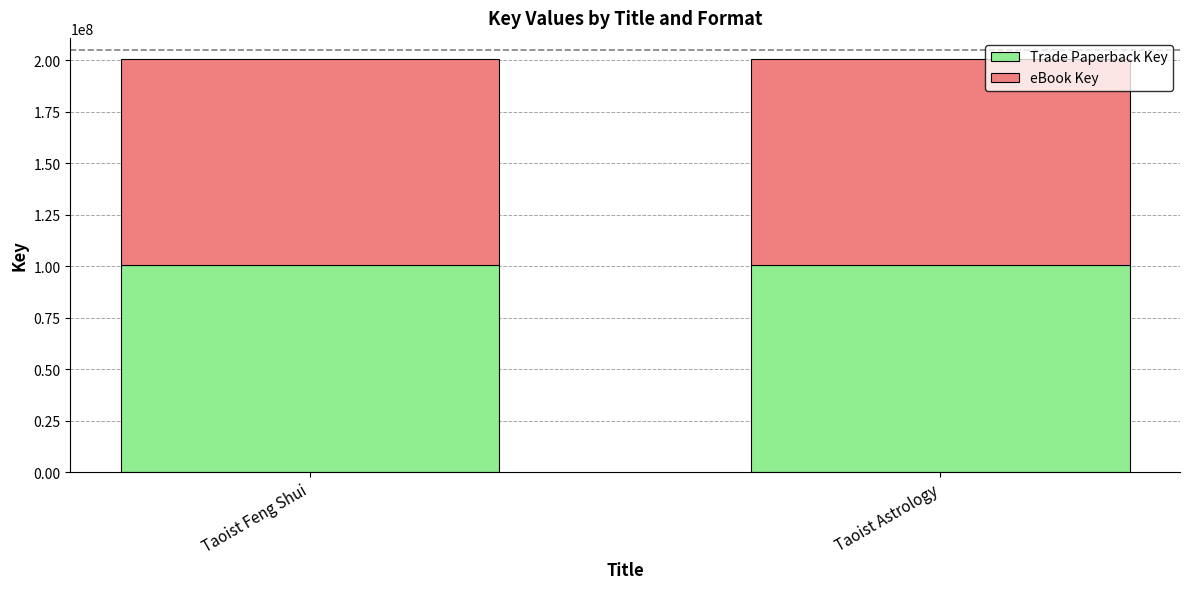

Is it true that Trade Paperback Key equals 140456293 at Taoist Feng Shui?

False